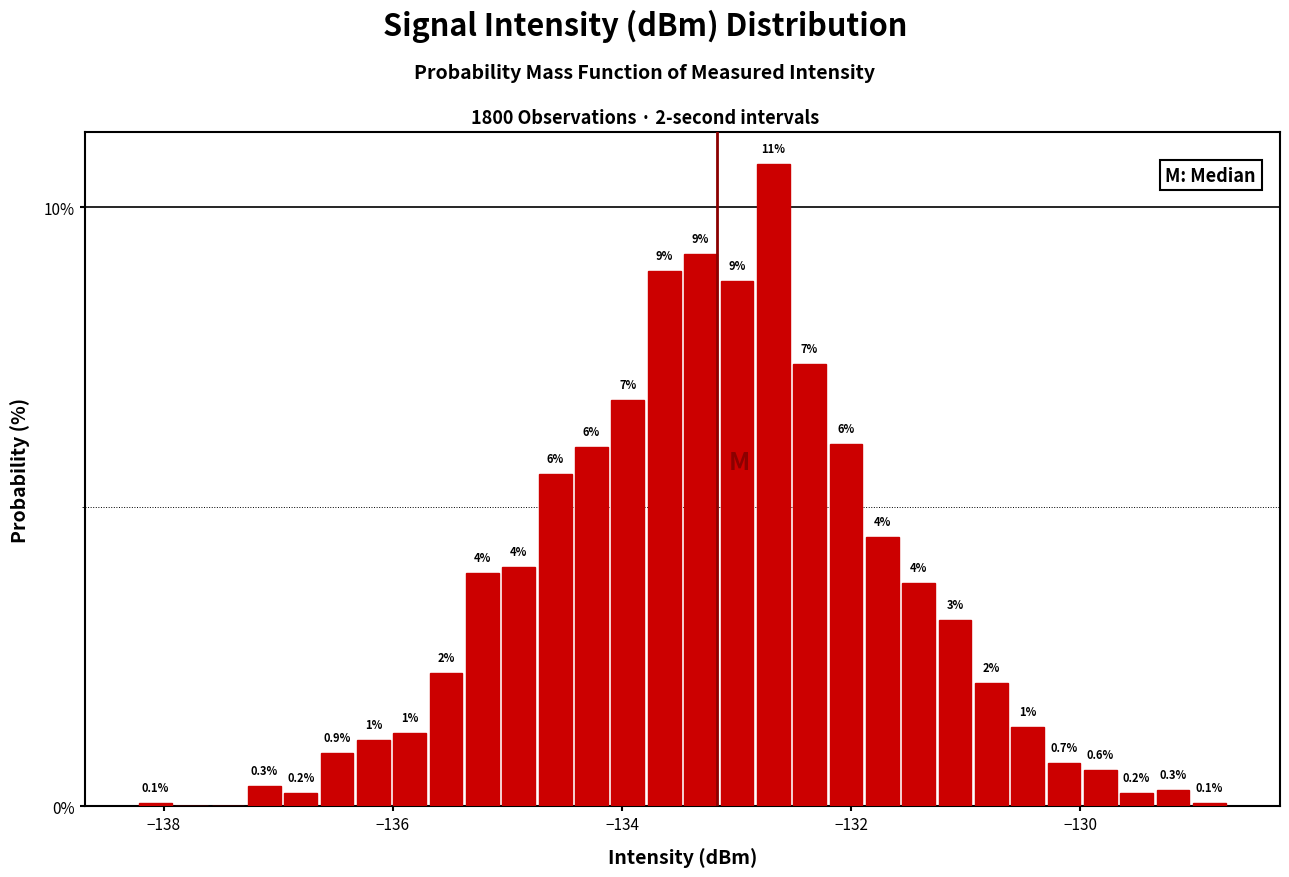

Around what value on the x-axis is the tallest bar? Give the approximate position of its centre, as read against the axis.

-132.6